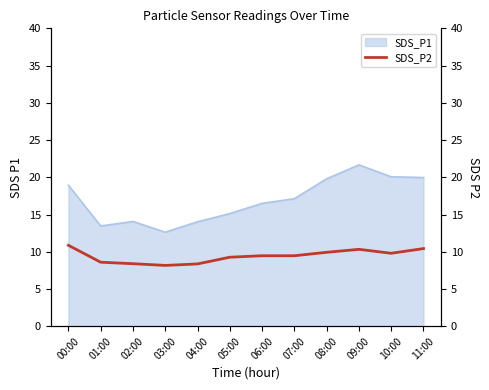

Which category has the highest value in the SDS_P1 series?

09:00